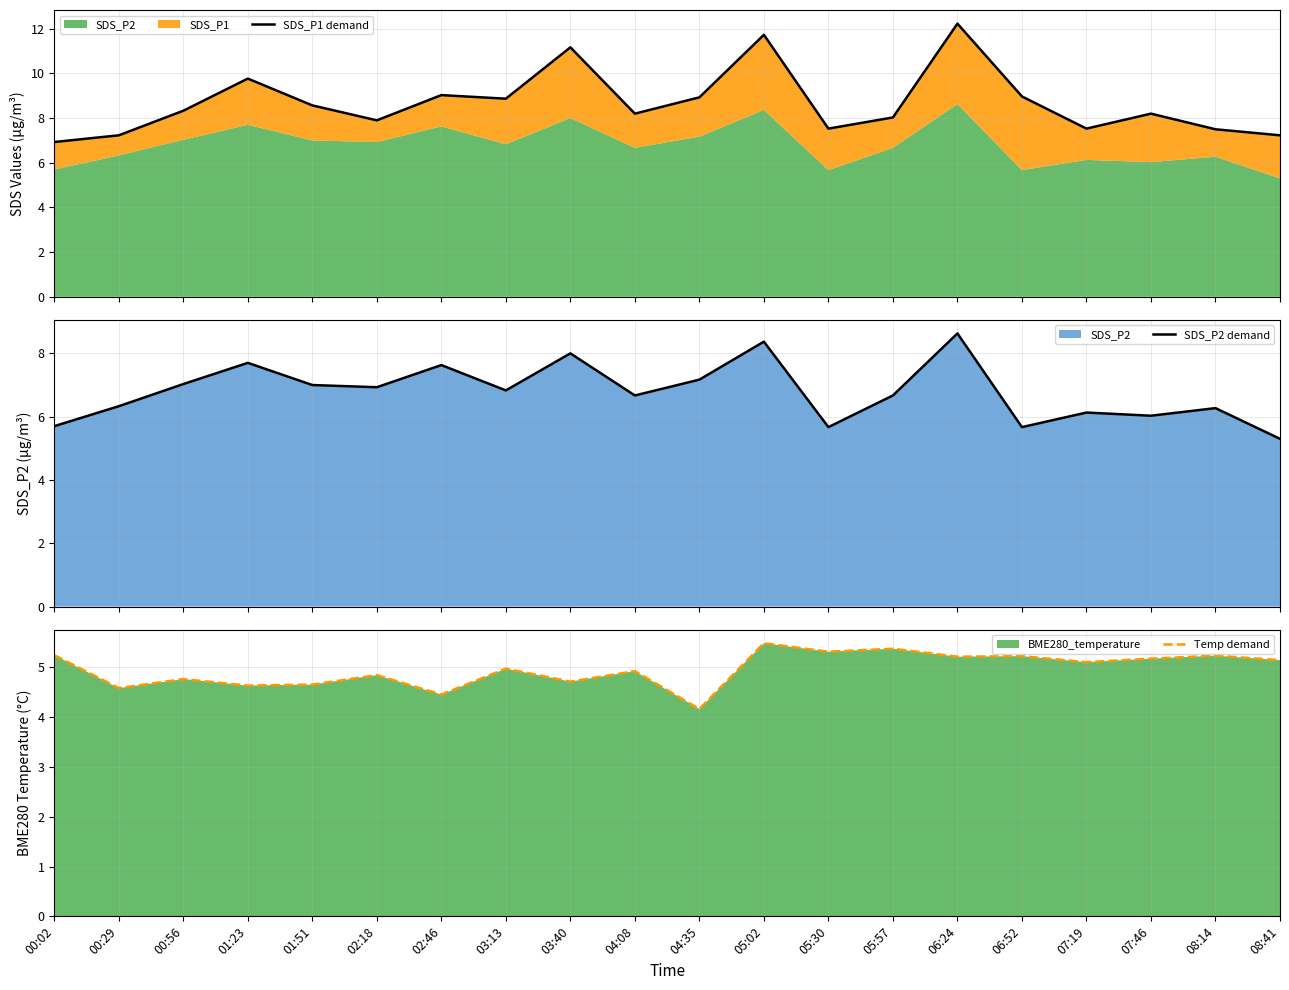

Reading right to left, extract all data points from this chart.

SDS_P1 demand: 08:41=7.2	08:14=7.5	07:46=8.2	07:19=7.5	06:52=9.0	06:24=12.2	05:57=8.0	05:30=7.5	05:02=11.7	04:35=8.9	04:08=8.2	03:40=11.2	03:13=8.9	02:46=9.0	02:18=7.9	01:51=8.6	01:23=9.8	00:56=8.3	00:29=7.2	00:02=6.9
SDS_P2 demand: 08:41=5.3	08:14=6.3	07:46=6.0	07:19=6.1	06:52=5.7	06:24=8.6	05:57=6.7	05:30=5.7	05:02=8.4	04:35=7.2	04:08=6.7	03:40=8.0	03:13=6.8	02:46=7.6	02:18=6.9	01:51=7.0	01:23=7.7	00:56=7.0	00:29=6.3	00:02=5.7
Temp demand: 08:41=5.1	08:14=5.2	07:46=5.2	07:19=5.1	06:52=5.2	06:24=5.2	05:57=5.4	05:30=5.3	05:02=5.5	04:35=4.2	04:08=4.9	03:40=4.7	03:13=5.0	02:46=4.5	02:18=4.8	01:51=4.7	01:23=4.6	00:56=4.8	00:29=4.6	00:02=5.2